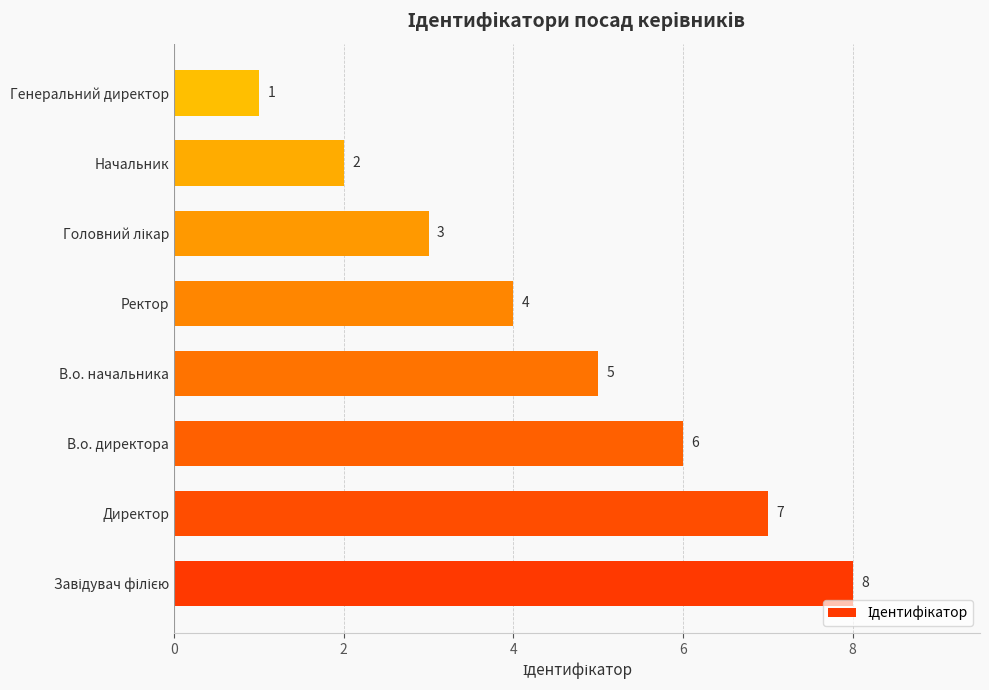

True or false: the data shows 6 at В.о. директора.

True